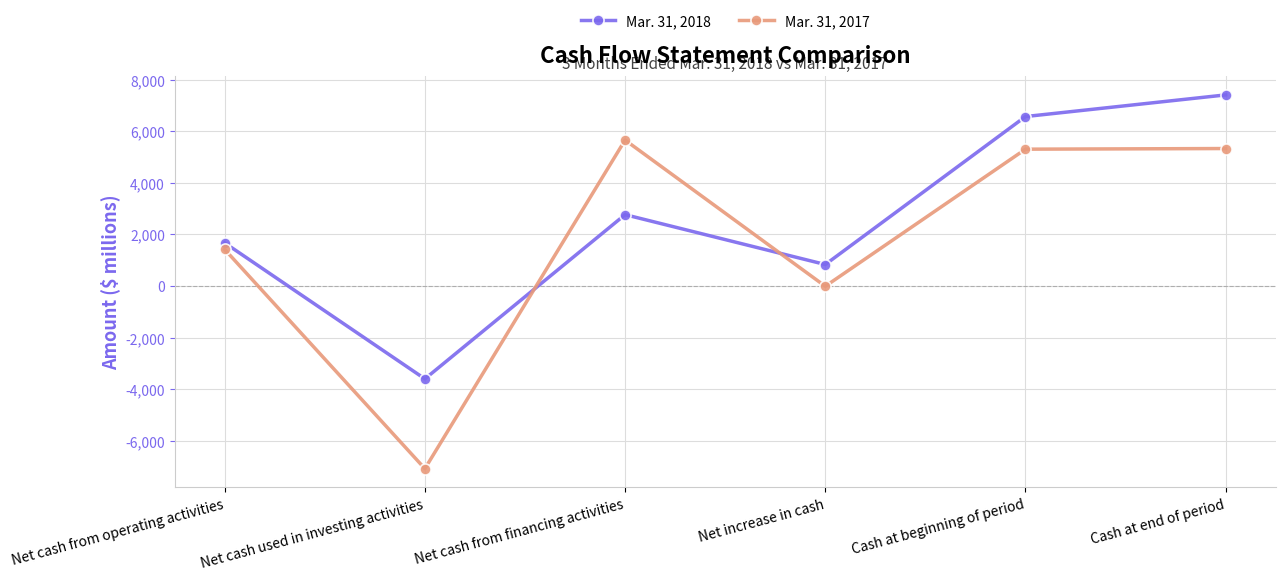

At which category does Mar. 31, 2017 reach its first local peak?

Net cash from financing activities